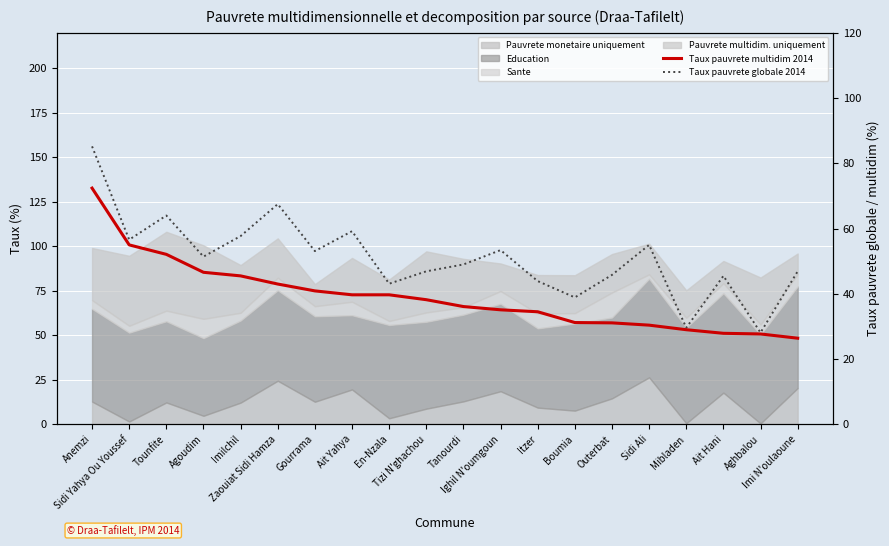

Is it true that Taux pauvrete multidim 2014 equals 49.5 at Boumia?

False